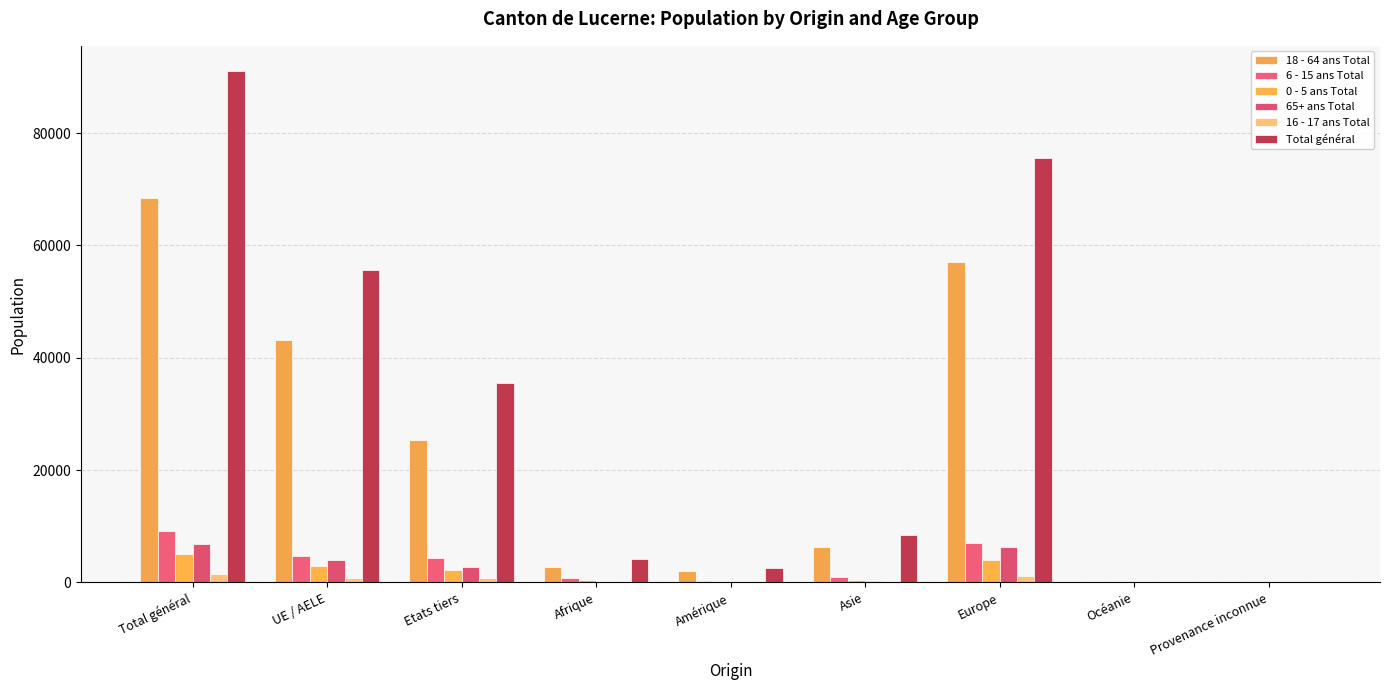

At which label does Total général first exceed 8383?

Total général